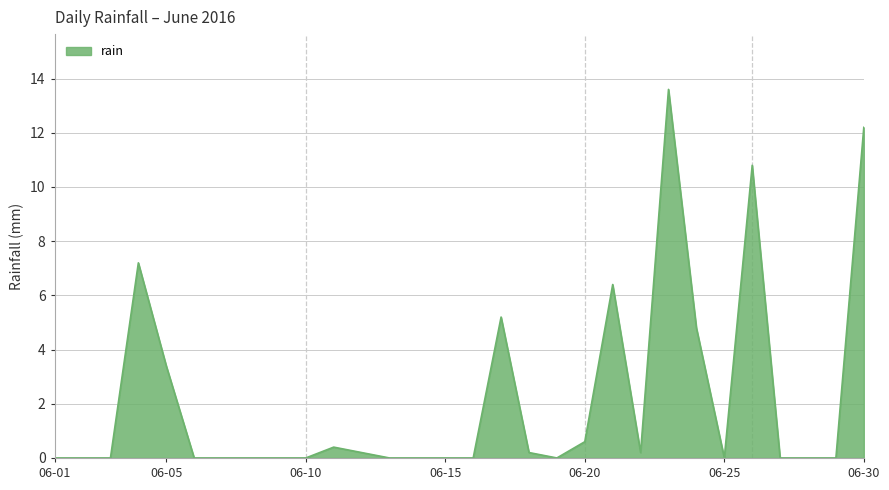

What is the greatest value displayed?

13.6